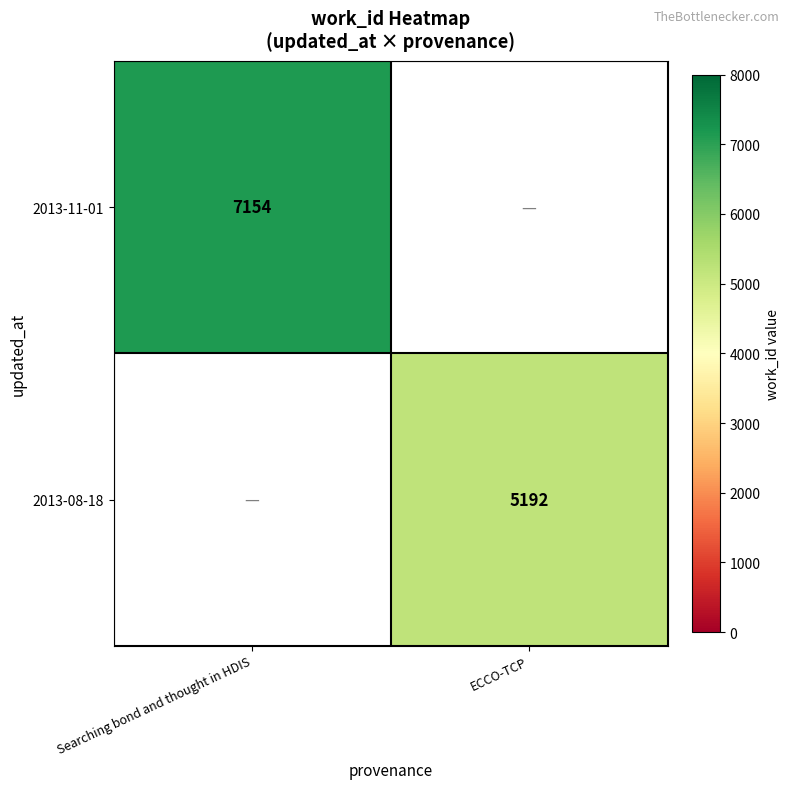

At which category is the sum across all series the highest?

Searching bond and thought in HDIS